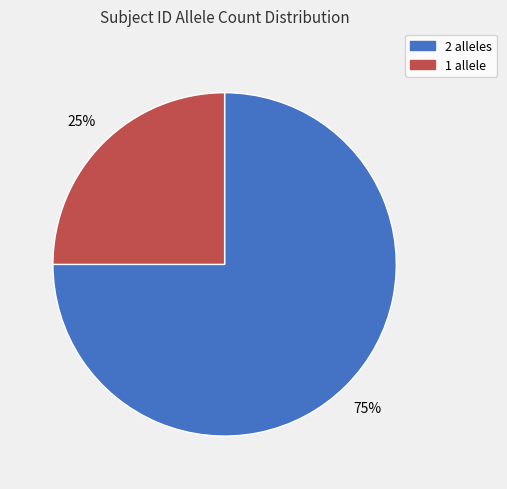

Do 1 allele and 2 alleles together represent more than half of the pie?

Yes